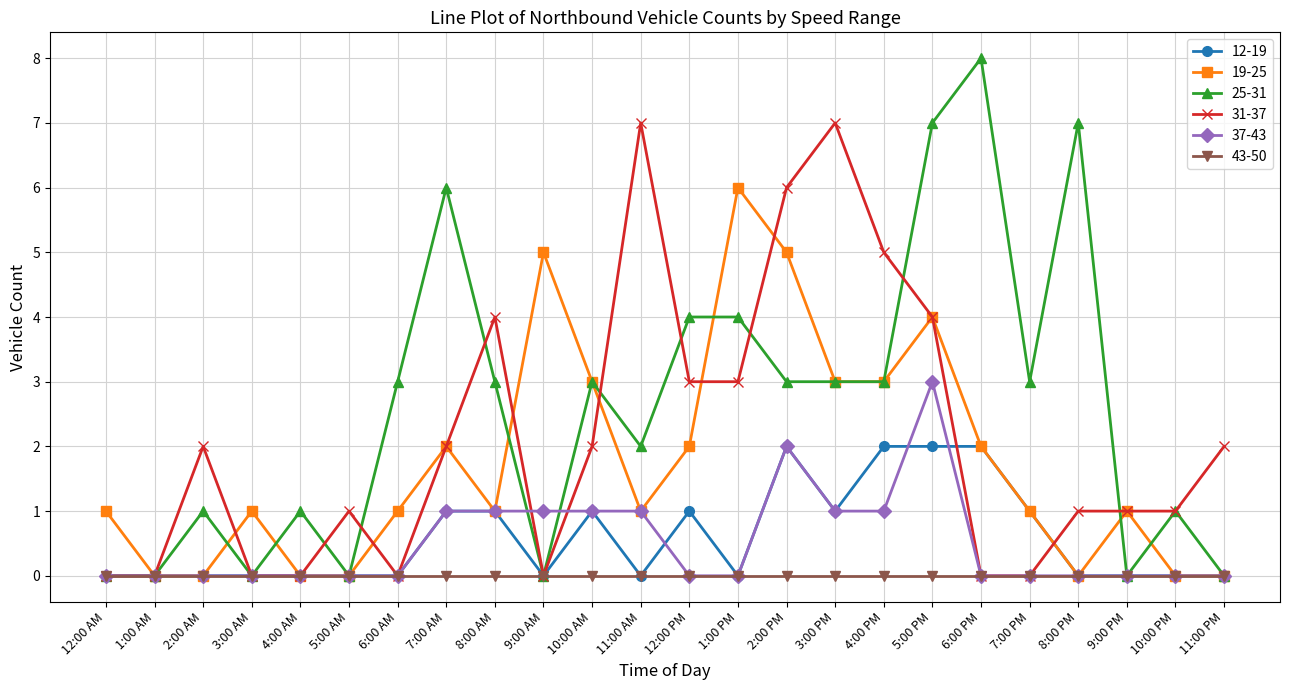

Rank the series by their maximum value, from lowest to highest.

43-50, 12-19, 37-43, 19-25, 31-37, 25-31